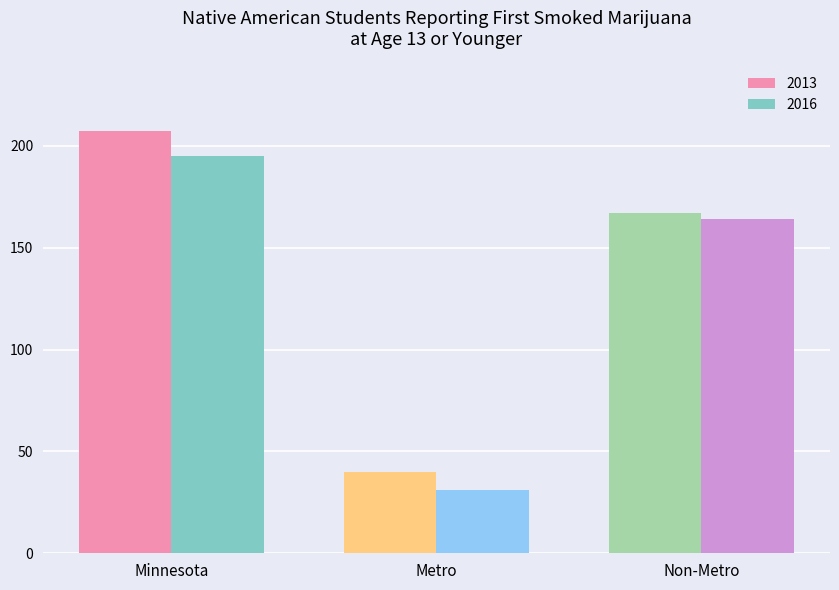

What is the maximum value for 2016?

195